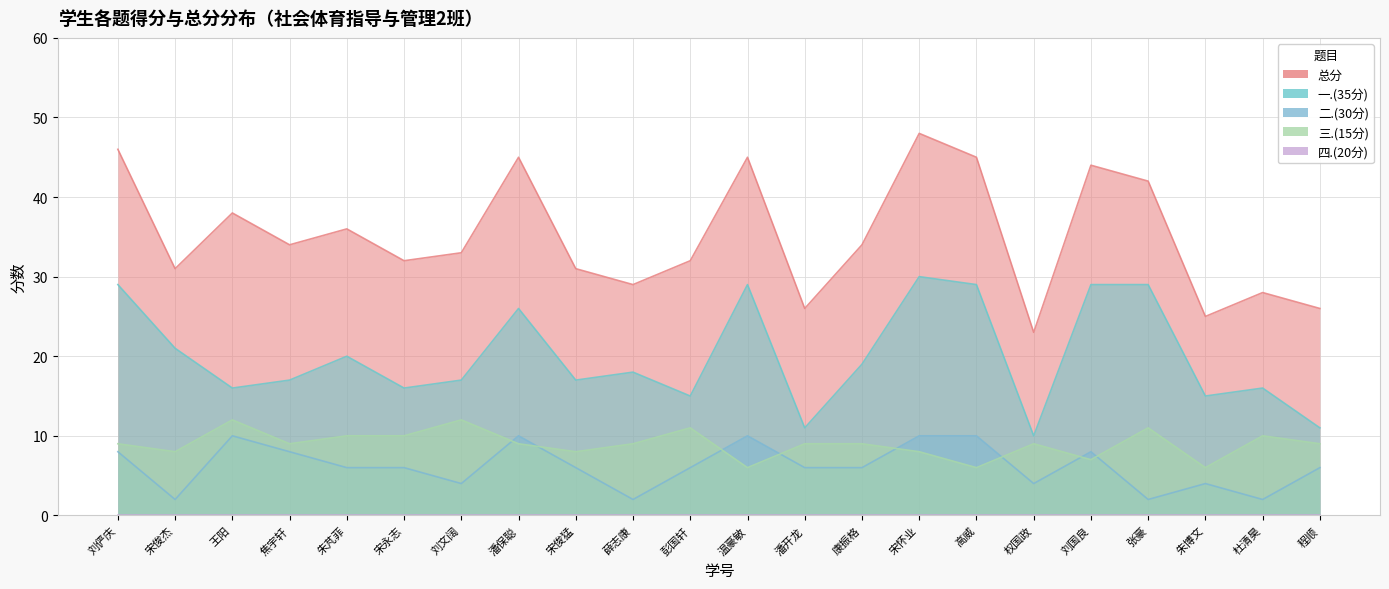

True or false: 三.(15分) has more than 0 interior local peaks.

True